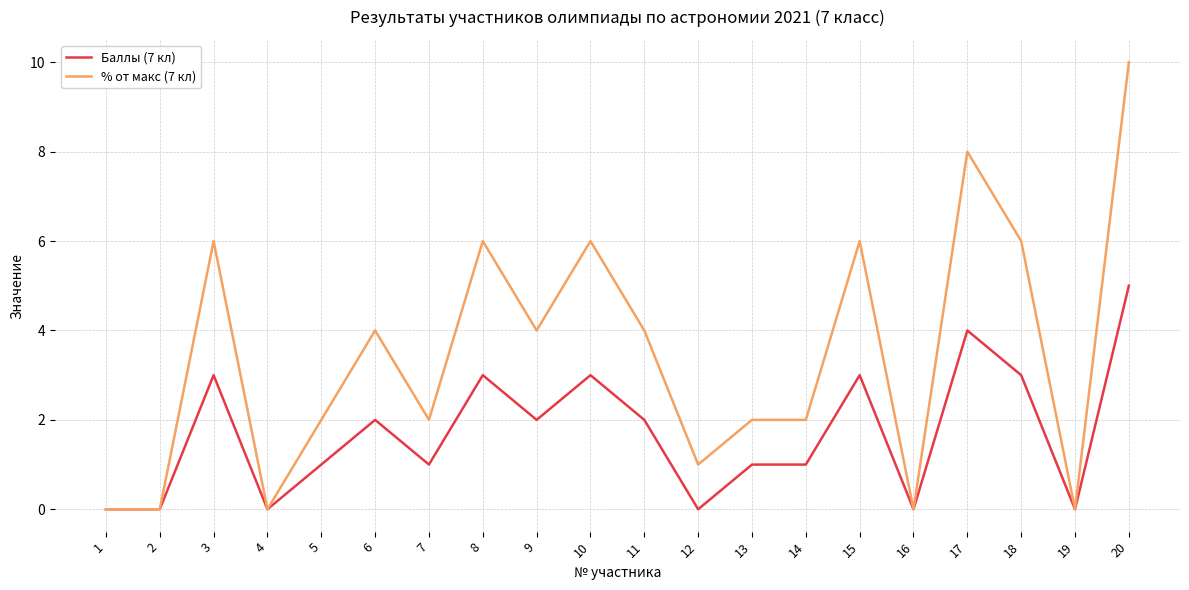

What is the greatest value displayed?

10